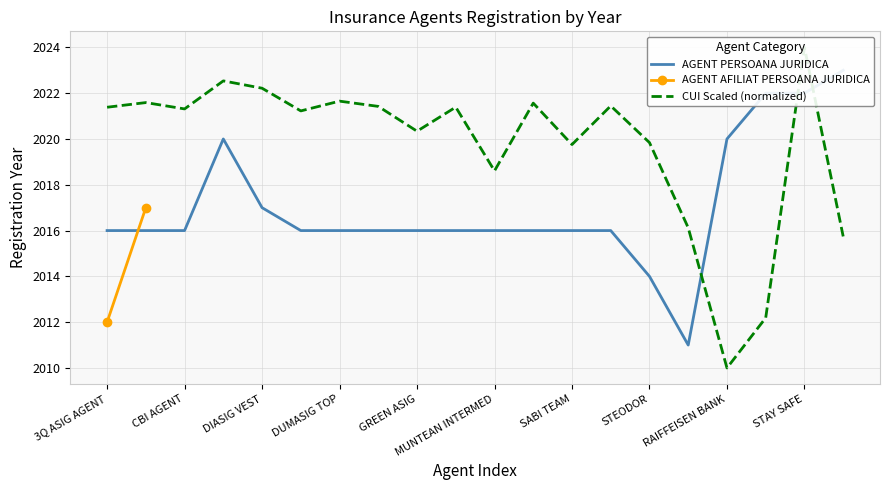

What is the value of the 6th point from the left?

2021.2